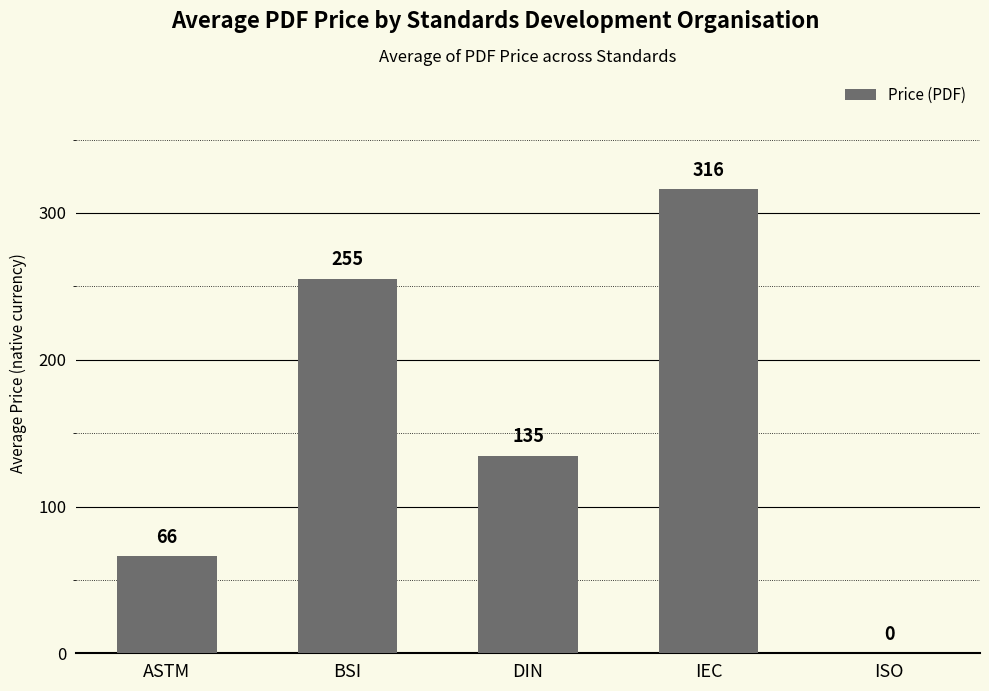

What is the maximum value shown in the chart?

316.2